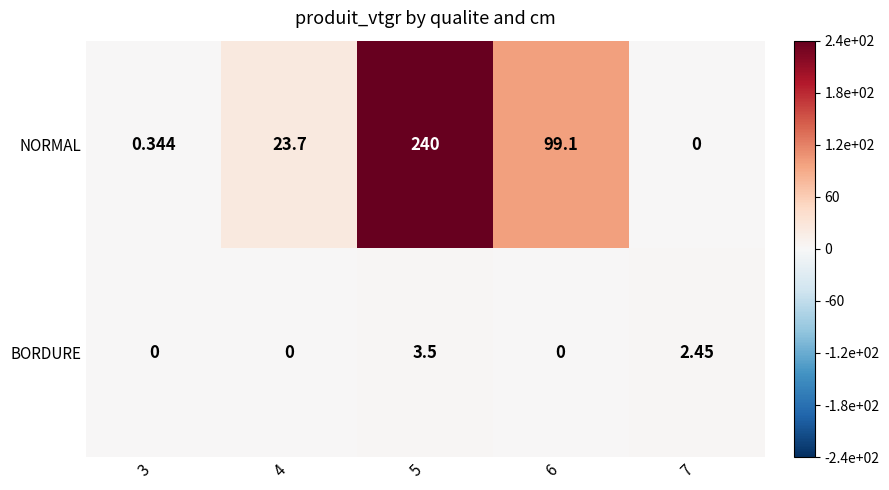

Which series has the largest total across all categories?

NORMAL